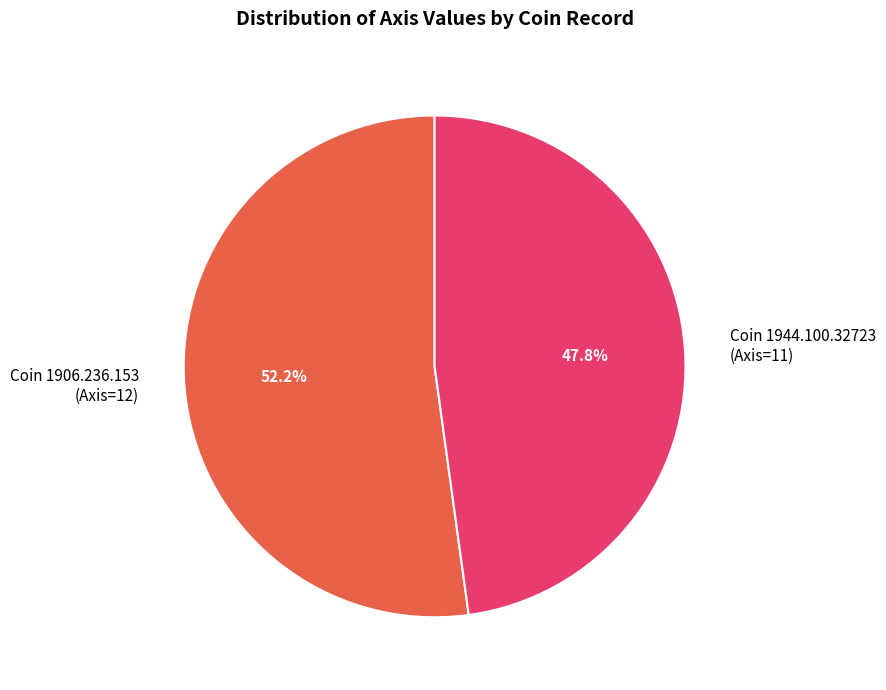

What is the largest slice in the pie chart?

Coin 1906.236.153 (Axis=12)